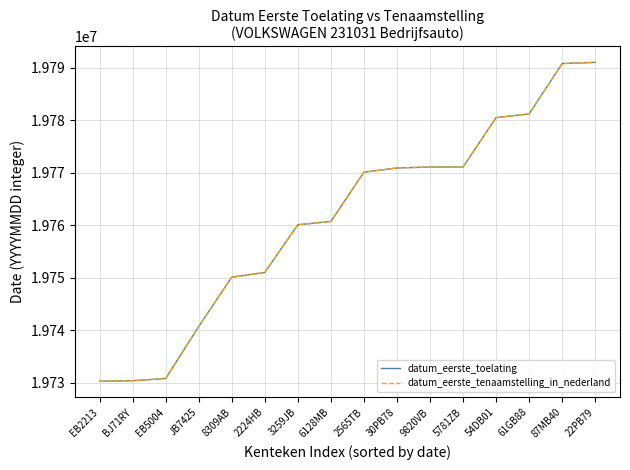

What is the difference between the datum_eerste_toelating values at 87MB40 and 6128MB?

30078